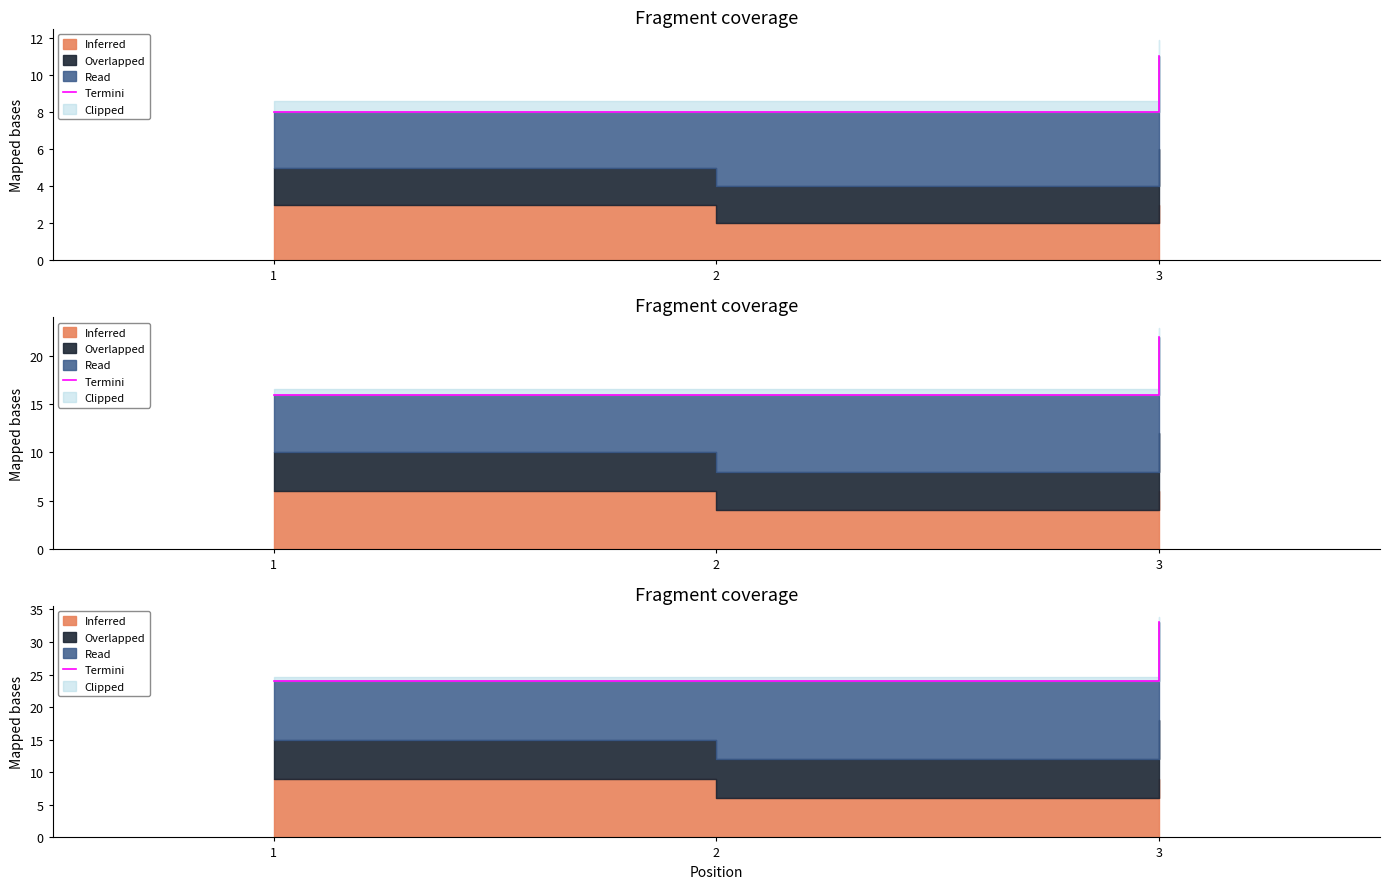

Approximately how many times larger is the value at 1 compared to 3?

0.7